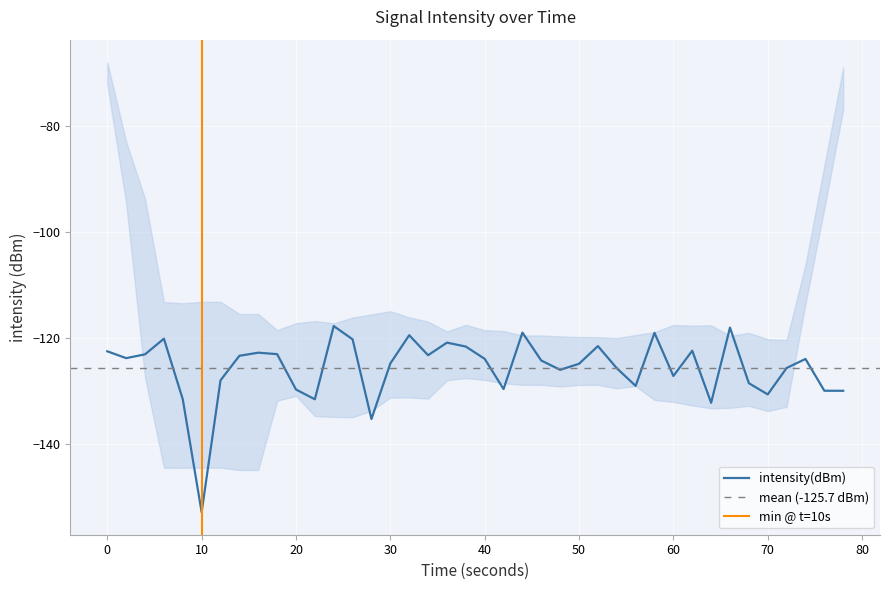

What is the highest value of the intensity(dBm) series?

-117.7